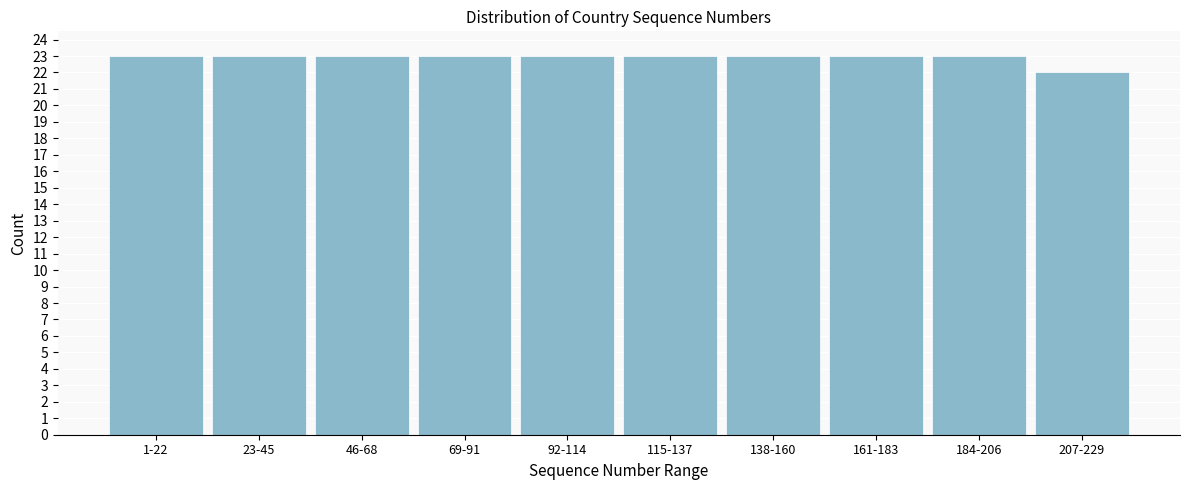

Reading right to left, transcribe all the data shown in this chart.

207-229=22	184-206=23	161-183=23	138-160=23	115-137=23	92-114=23	69-91=23	46-68=23	23-45=23	1-22=23